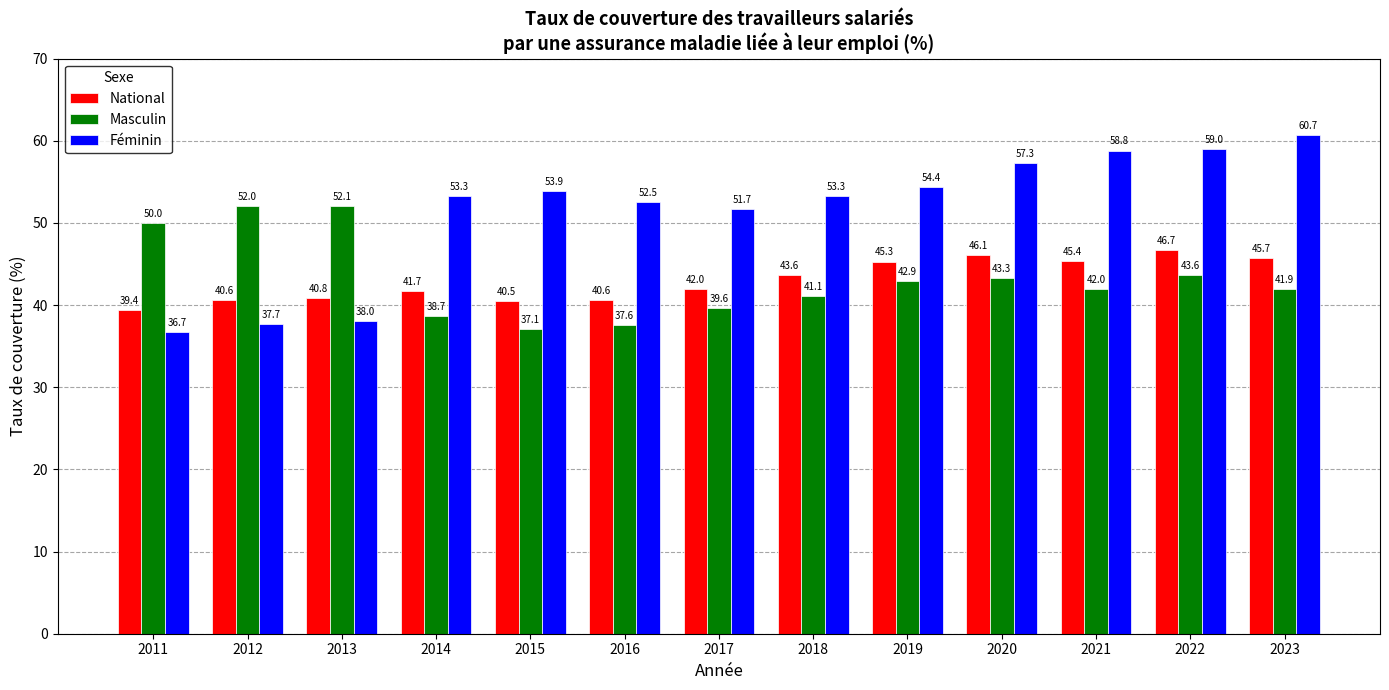

Are the bars grouped side by side (vs. stacked)?

Yes